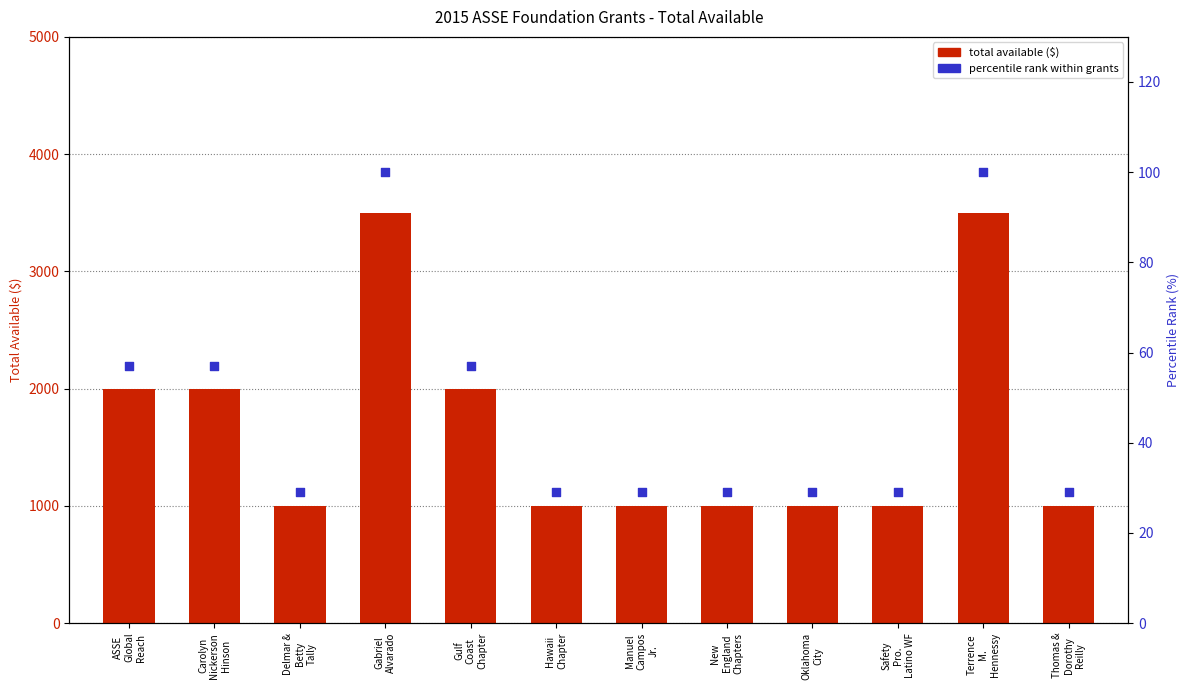

Is the value of total available ($) at ASSE
Global
Reach greater than the value of percentile rank within grants at Safety
Pro.
Latino WF?

Yes